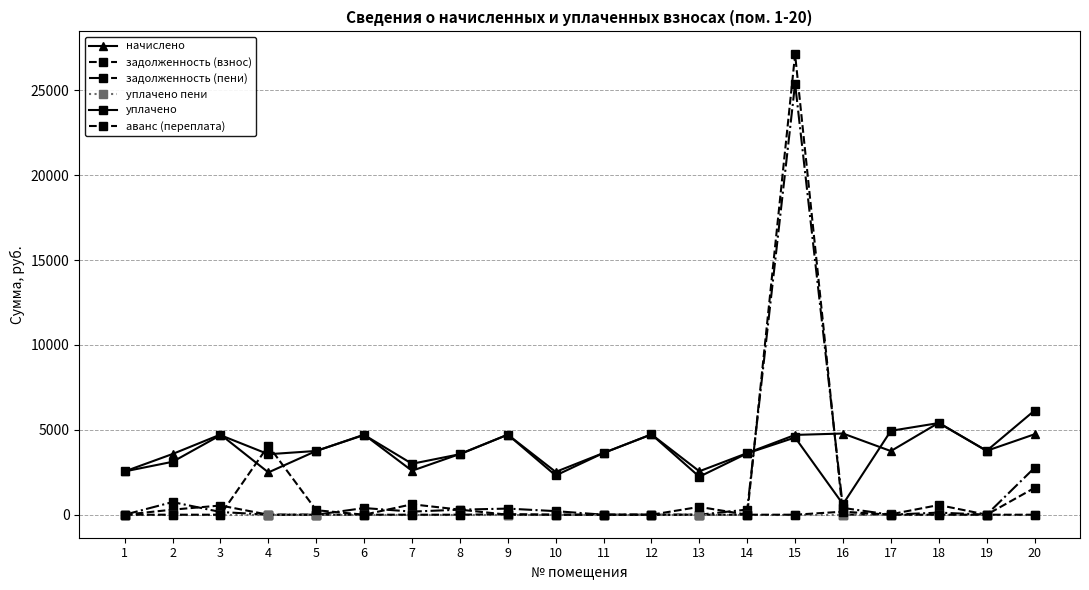

How many series are shown in this chart?

6